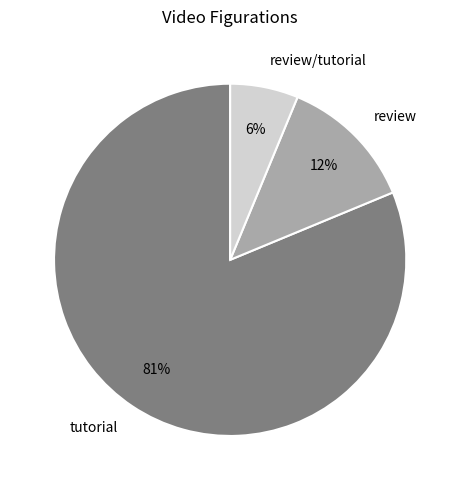

True or false: review/tutorial accounts for 6% of the total.

True